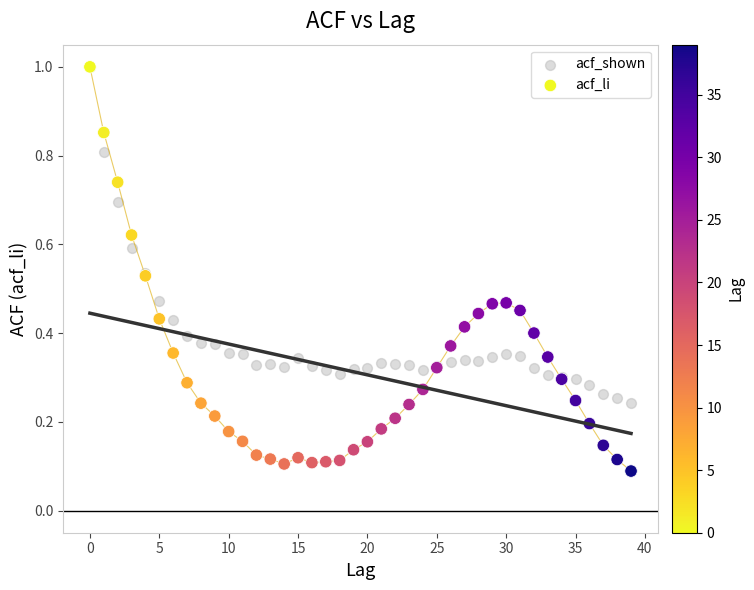

What are all the series names shown in the legend?

acf_shown, acf_li